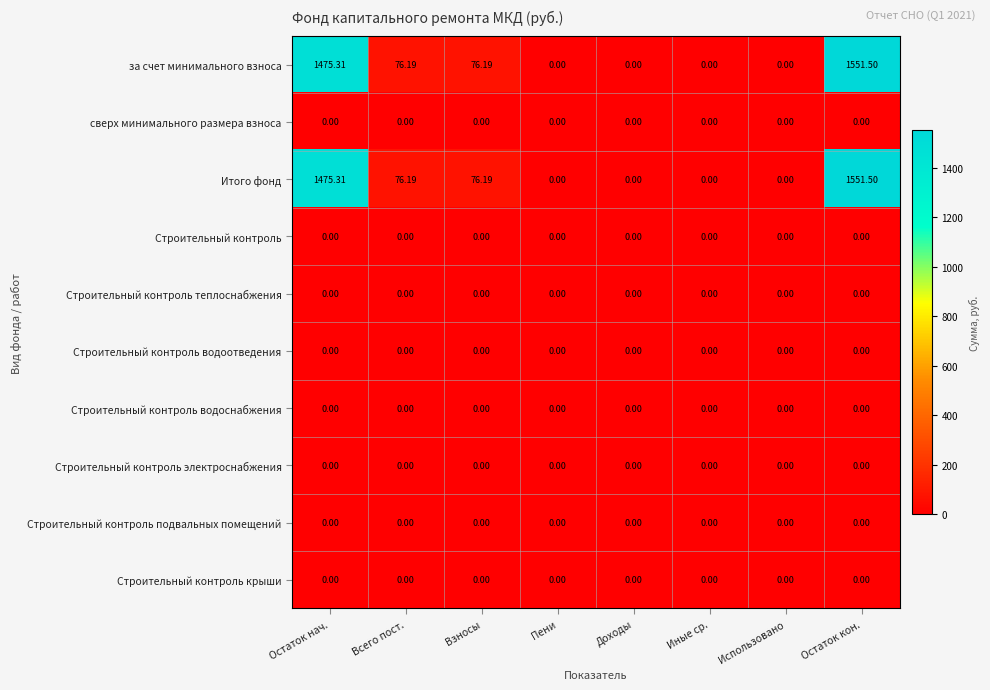

Which category has the highest value across all series?

Остаток кон.